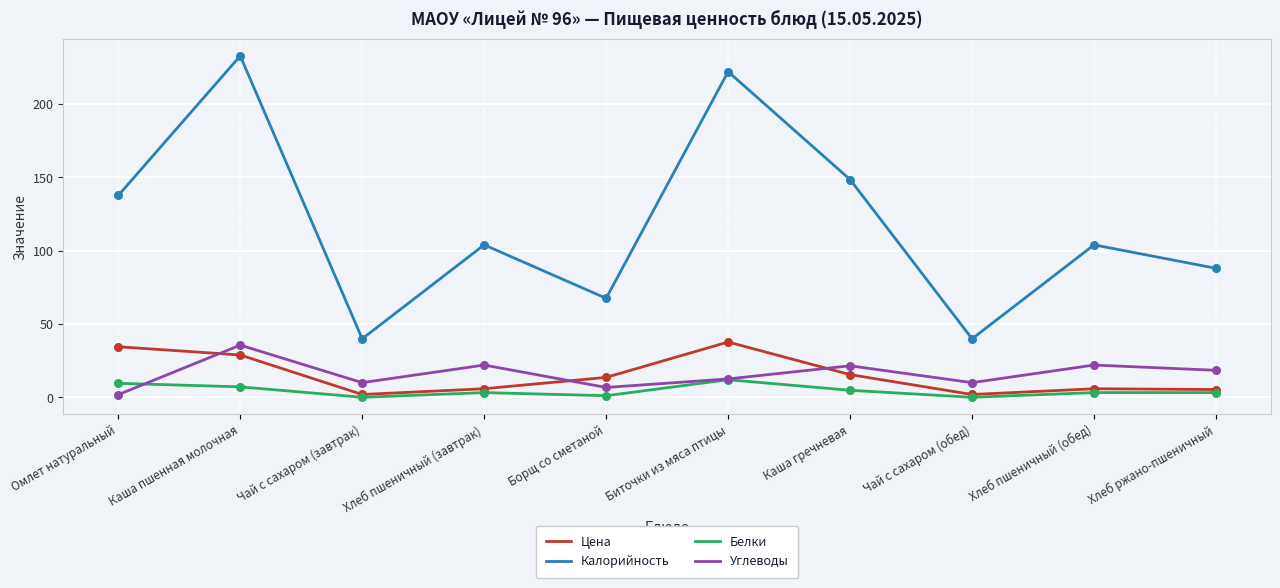

Is the value of Белки at Каша пшенная молочная greater than the value of Калорийность at Хлеб пшеничный (завтрак)?

No